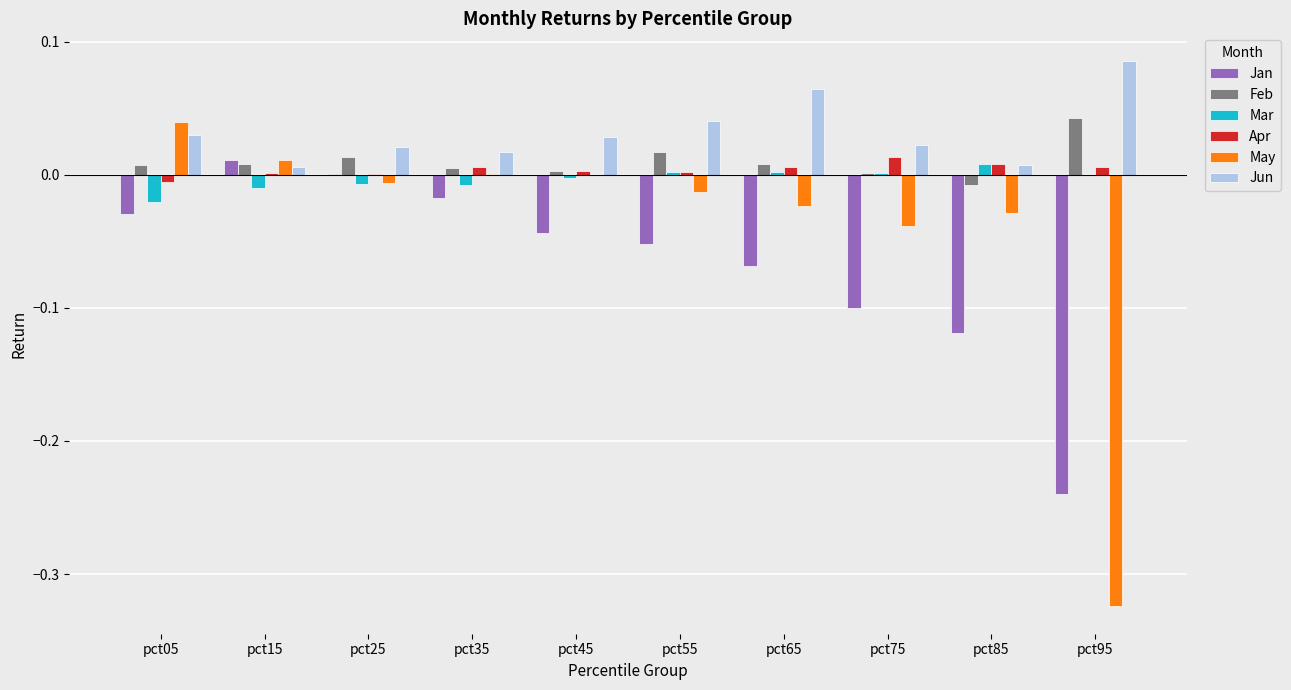

The value of Jun at pct45 is 0.0. True or false?

True